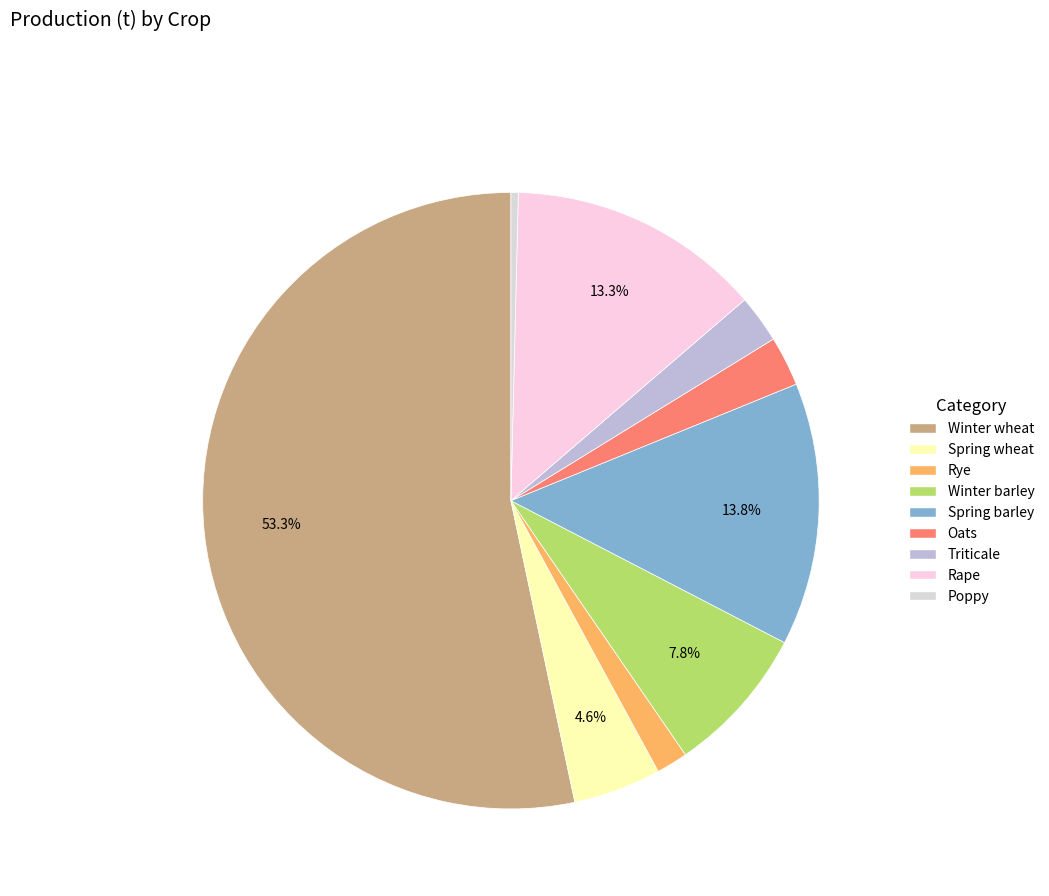

To the nearest percent, what is the difference between the largest and smallest slice percentages?

53%